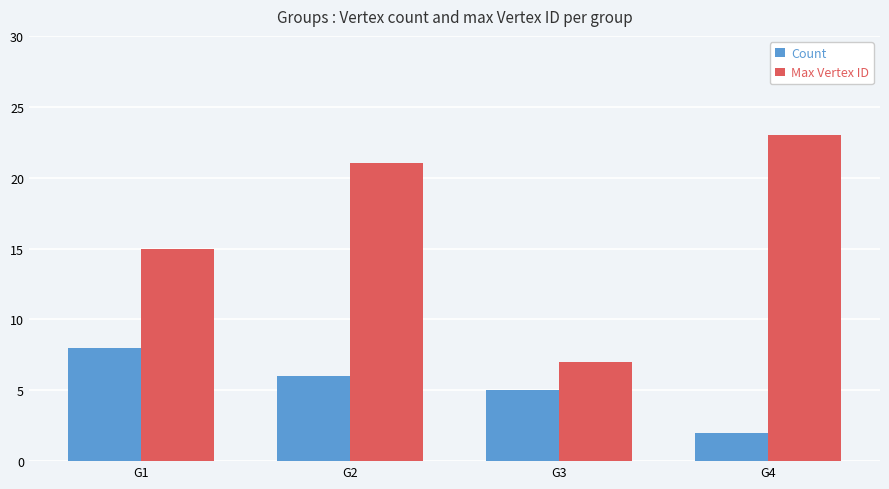

Reading left to right, extract all data points from this chart.

Count: 8	6	5	2
Max Vertex ID: 15	21	7	23